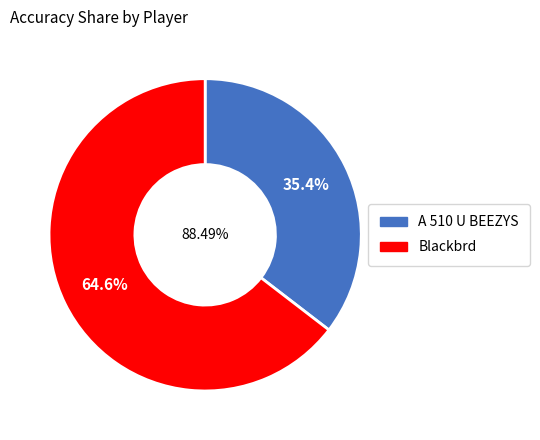

To the nearest percent, what percentage of the pie is A 510 U BEEZYS?

35%